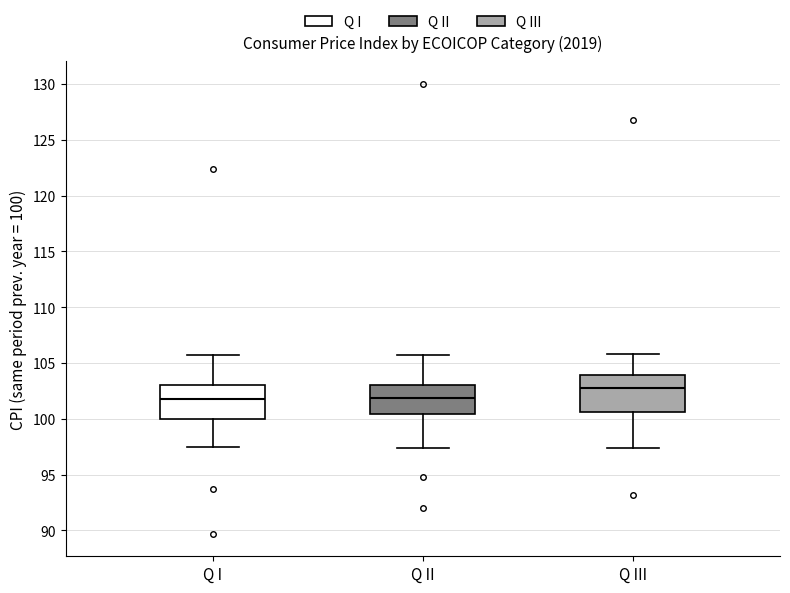

Where is the lower edge of the box for Q II on the y-axis? The values are not printed on the chart, so give them approximately, as read against the axis.

100.5